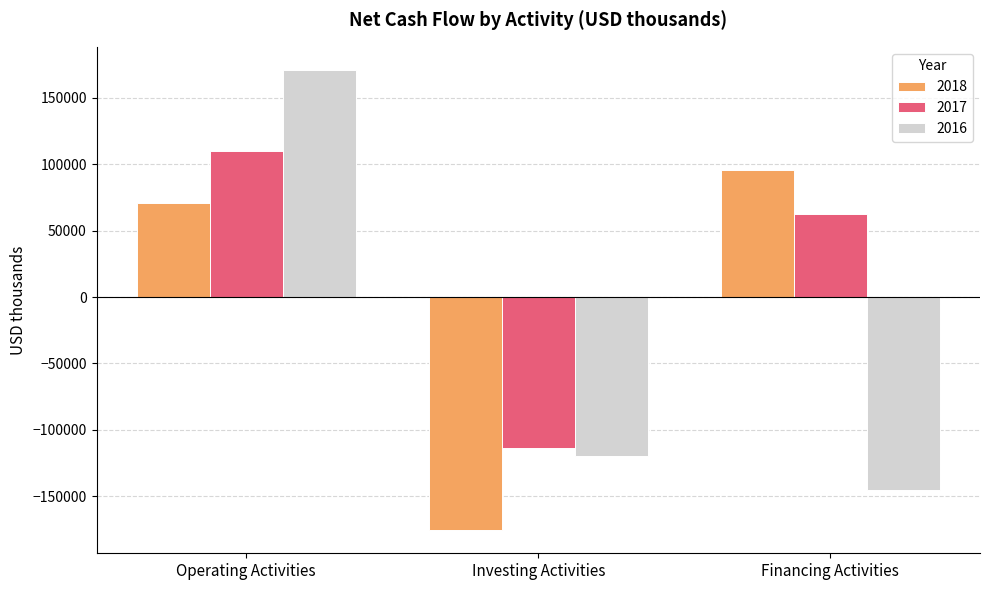

Count the number of categories in the chart.

3